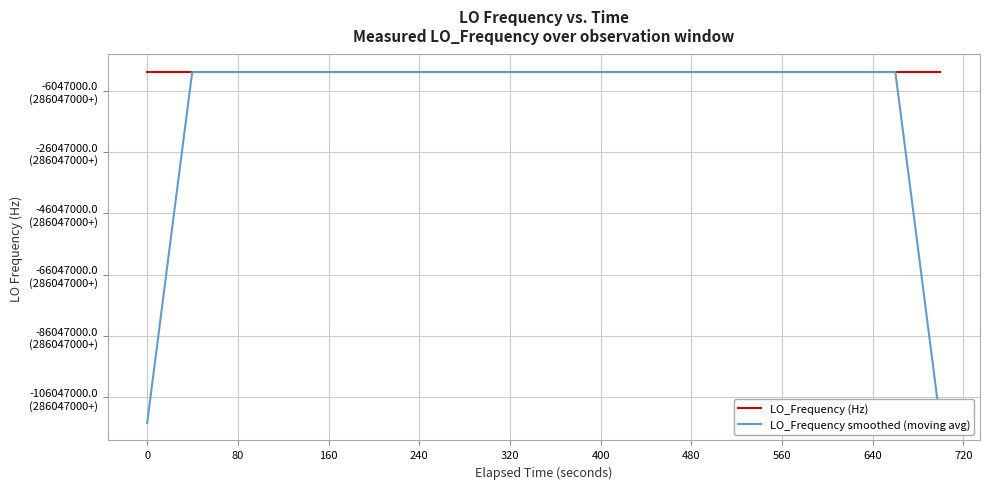

At which label does LO_Frequency smoothed (moving avg) reach its peak?

80